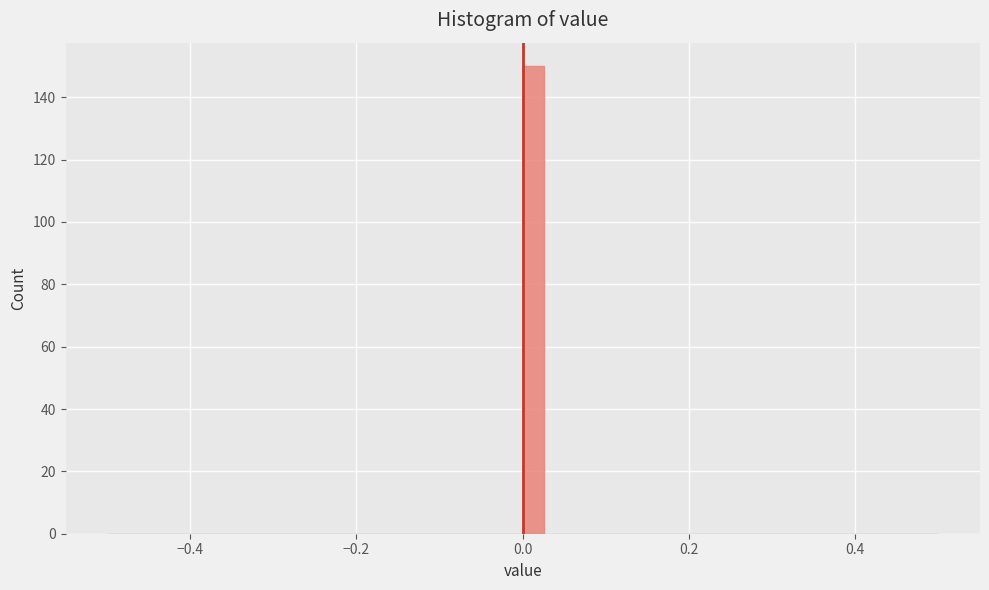

Around what value on the x-axis is the tallest bar? Give the approximate position of its centre, as read against the axis.

0.02